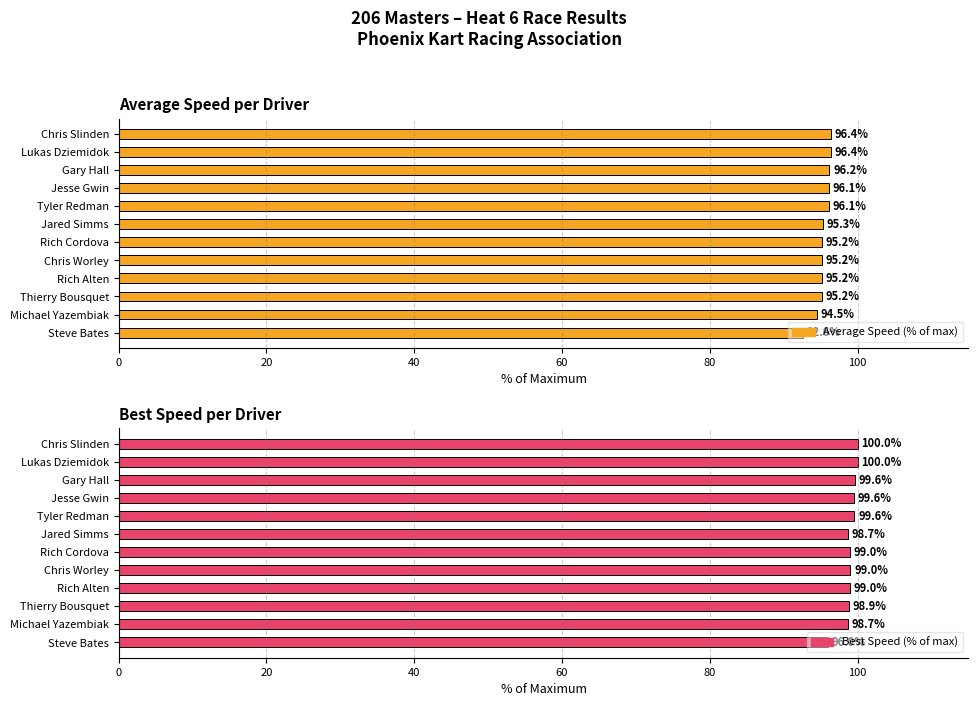

What is the sum of all Best Speed (% of max) values?

1187.9